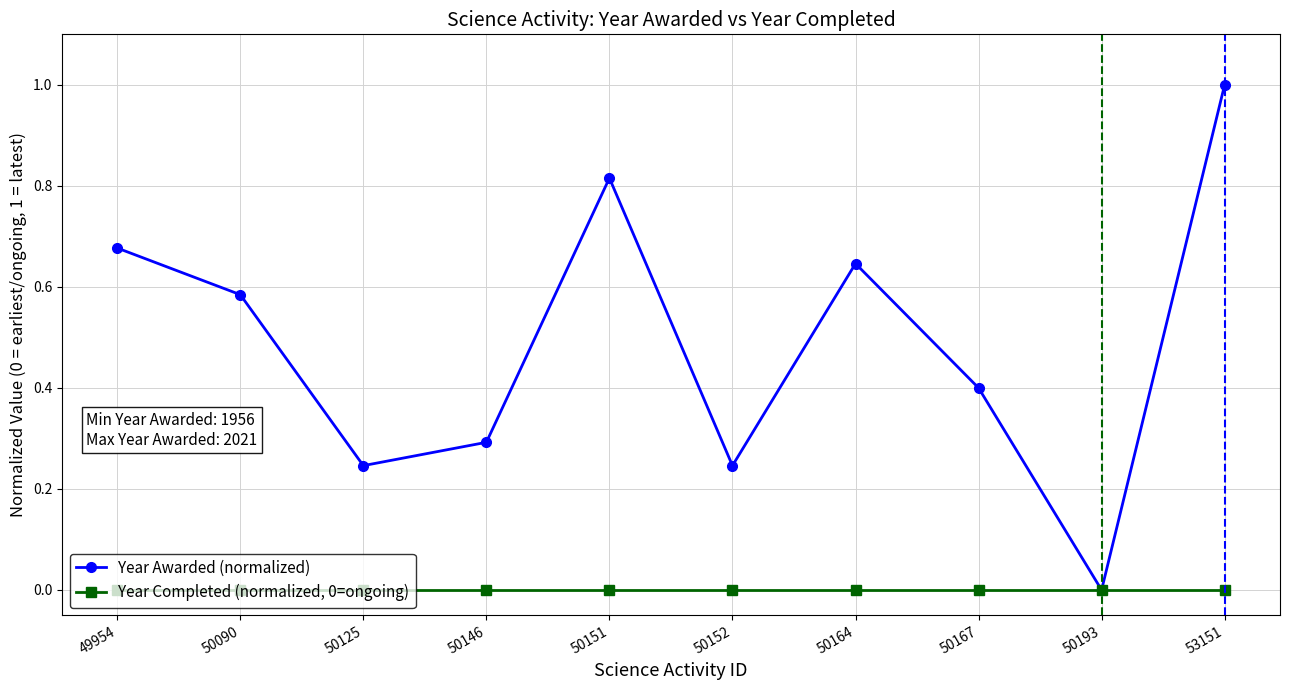

Which series has the largest total across all categories?

Year Awarded (normalized)